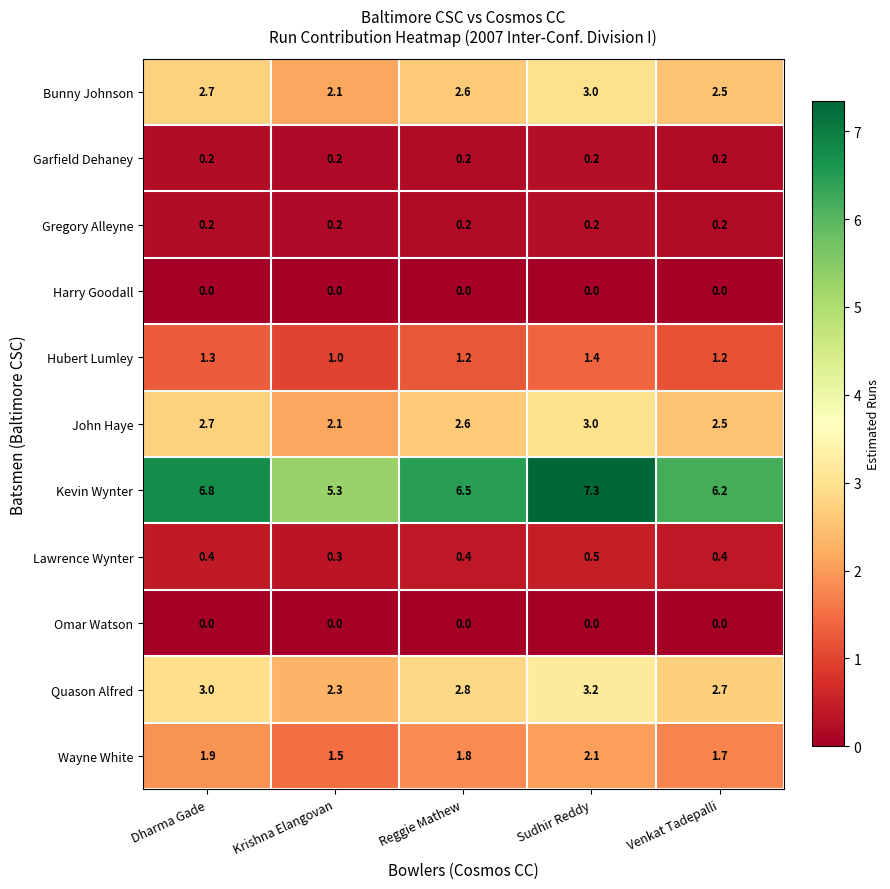

What is the average value of the Quason Alfred series?

2.8